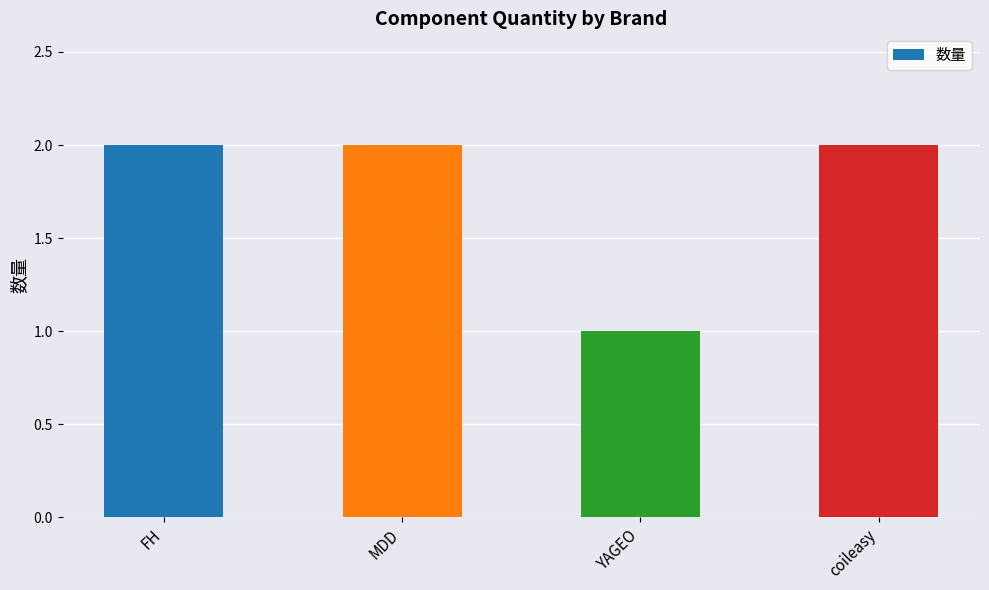

What is the label of the 4th bar from the left?

coileasy